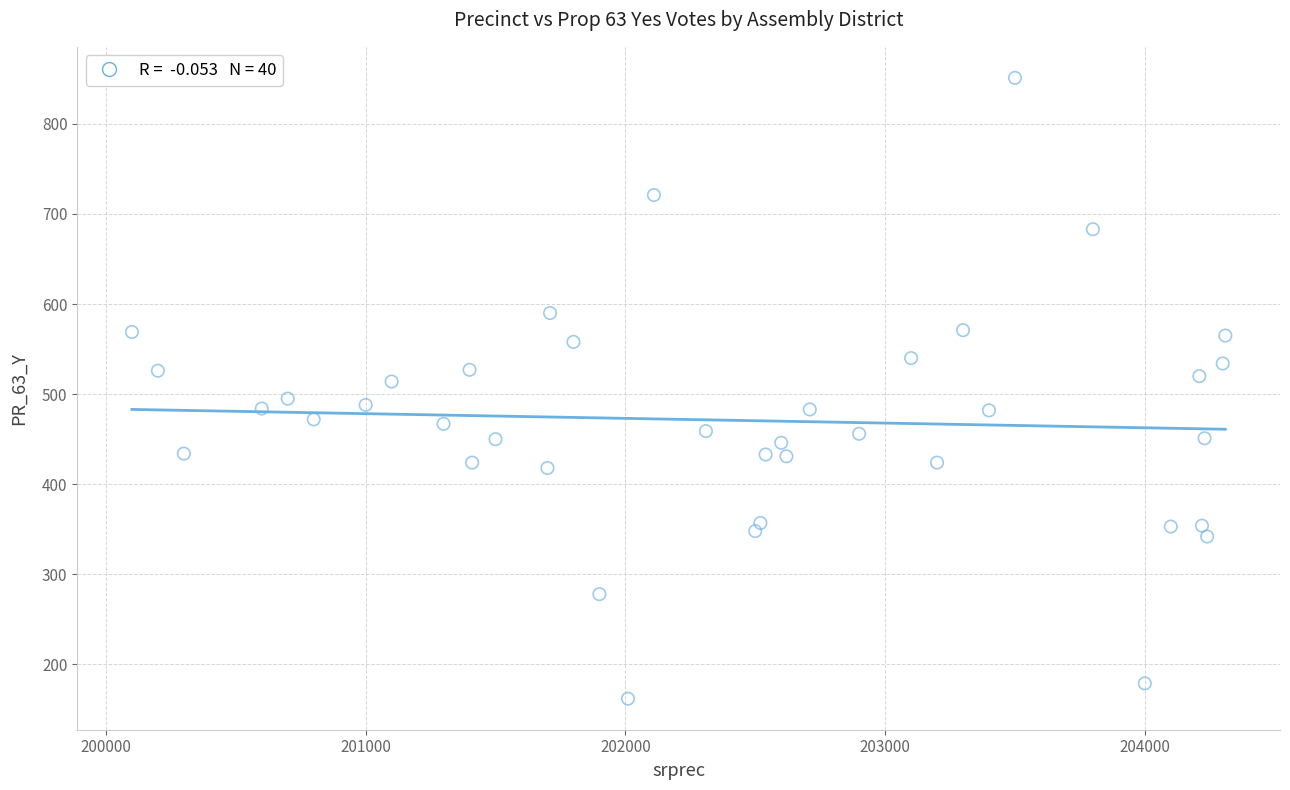

What is the range of Y values (max minus min)?

689